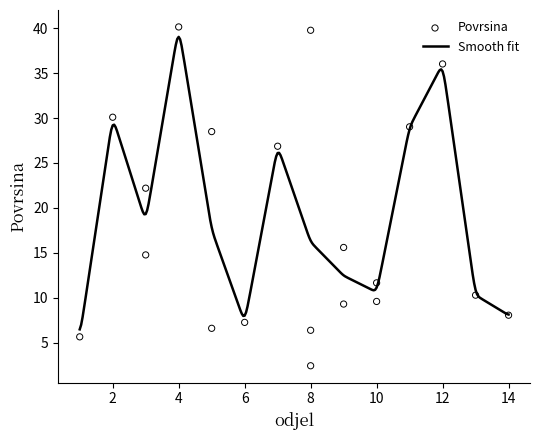

Between 9 and 13, which is larger?

9